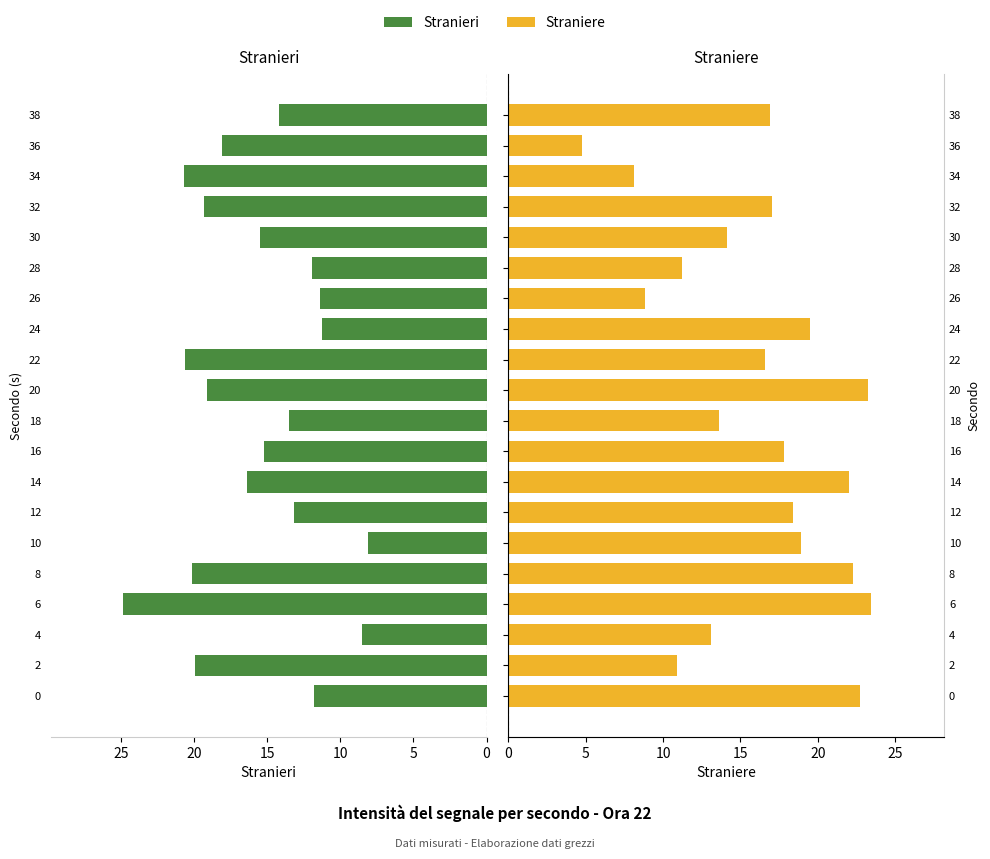

Between 14 and 6, which is larger?

6